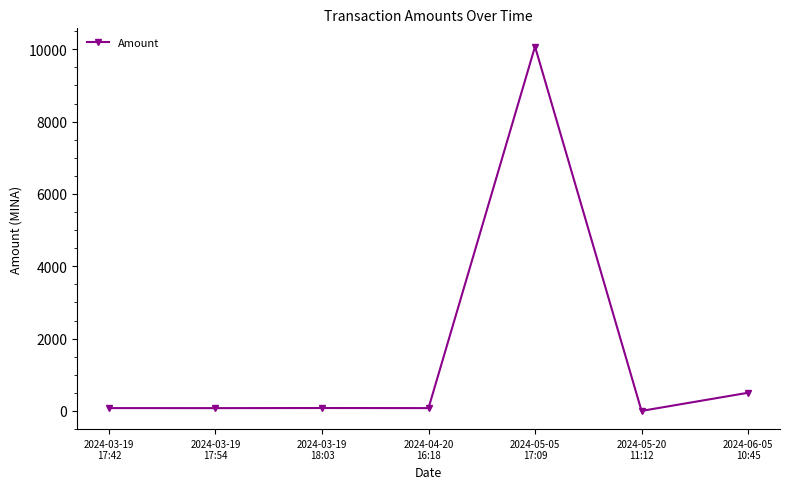

What is the change in value from 2024-03-19
17:42 to 2024-03-19
18:03?

+2.0